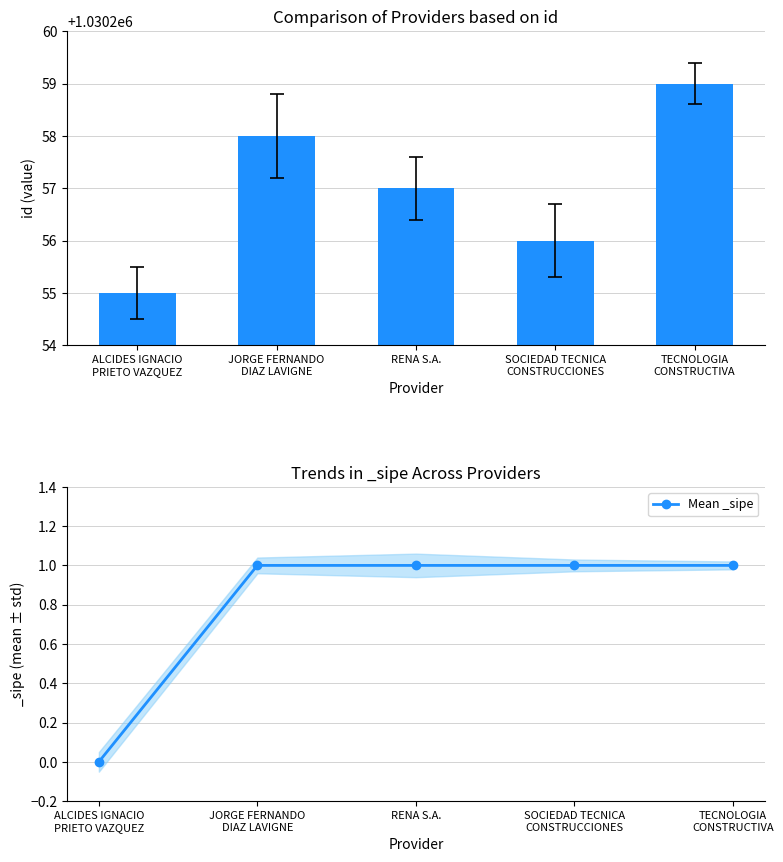

What is the total value across all series at JORGE FERNANDO
DIAZ LAVIGNE?

1030259